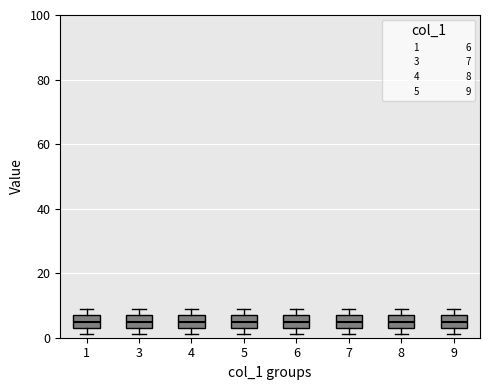

Reading left to right, transcribe this box plot: for each box, give where its median line is, the range the box spans, and where its two whiskers end, as read against the y-axis. The values are not printed on the chart, so give them approximately, as read against the axis.

1: median 6, box 4 to 8, whiskers 2 to 10
3: median 6, box 4 to 8, whiskers 2 to 10
4: median 6, box 4 to 8, whiskers 2 to 10
5: median 6, box 4 to 8, whiskers 2 to 10
6: median 6, box 4 to 8, whiskers 2 to 10
7: median 6, box 4 to 8, whiskers 2 to 10
8: median 6, box 4 to 8, whiskers 2 to 10
9: median 6, box 4 to 8, whiskers 2 to 10